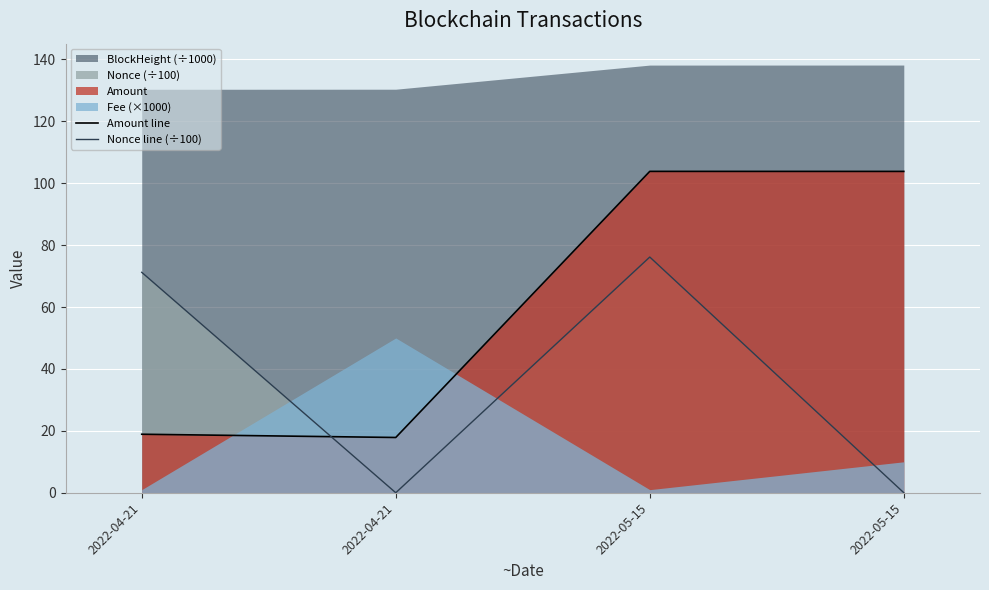

At which label does Nonce line (÷100) first exceed 71?

2022-04-21